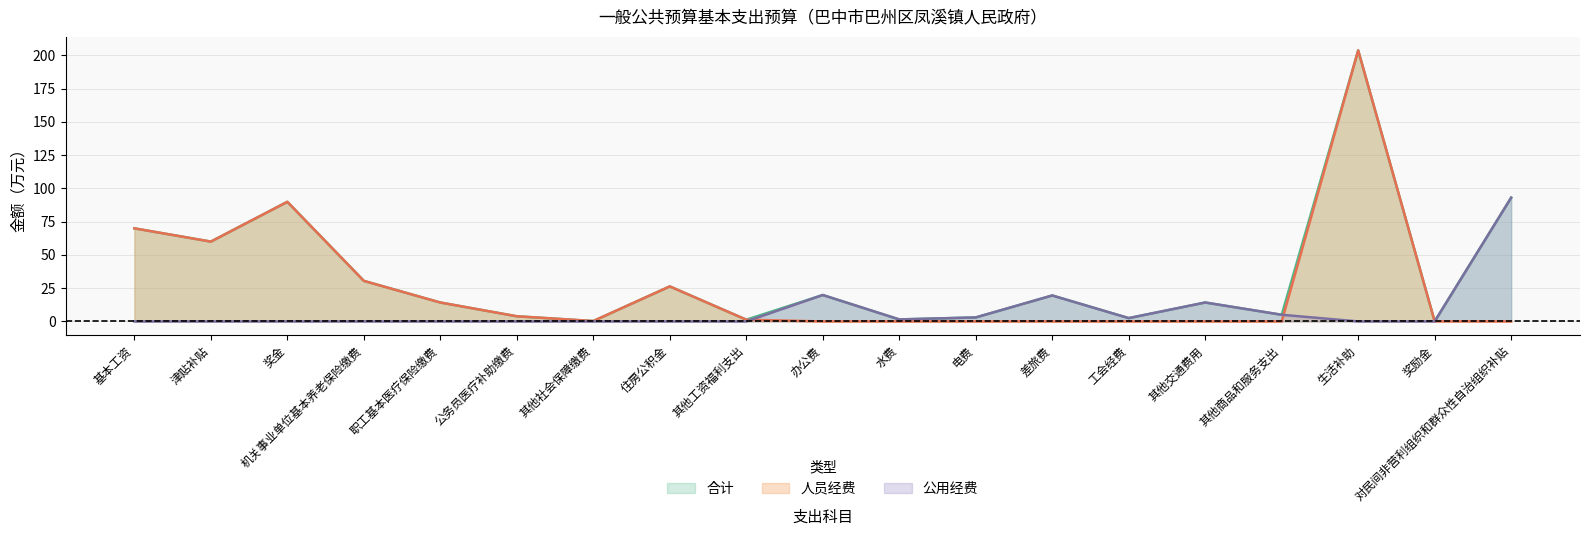

What position from the right is 差旅费?

7